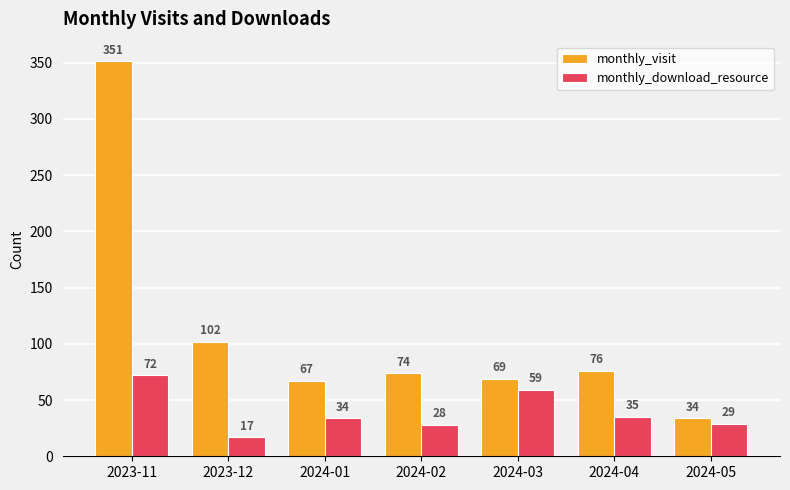

At which label is monthly_visit closest to 192?

2023-12